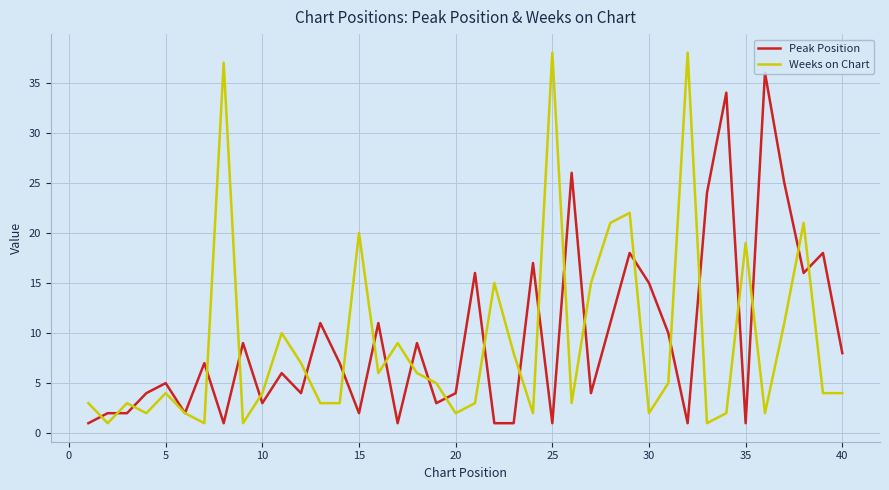

Reading left to right, transcribe all the data shown in this chart.

Peak Position: 1	2	2	4	5	2	7	1	9	3	6	4	11	7	2	11	1	9	3	4	16	1	1	17	1	26	4	11	18	15	10	1	24	34	1	36	25	16	18	8
Weeks on Chart: 3	1	3	2	4	2	1	37	1	4	10	7	3	3	20	6	9	6	5	2	3	15	8	2	38	3	15	21	22	2	5	38	1	2	19	2	11	21	4	4